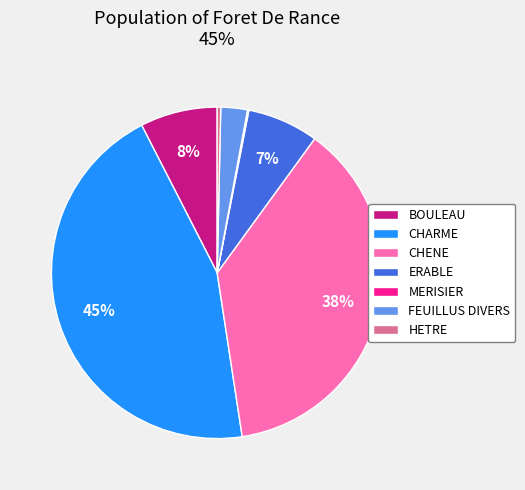

To the nearest percent, what is the average slice percentage?

14%